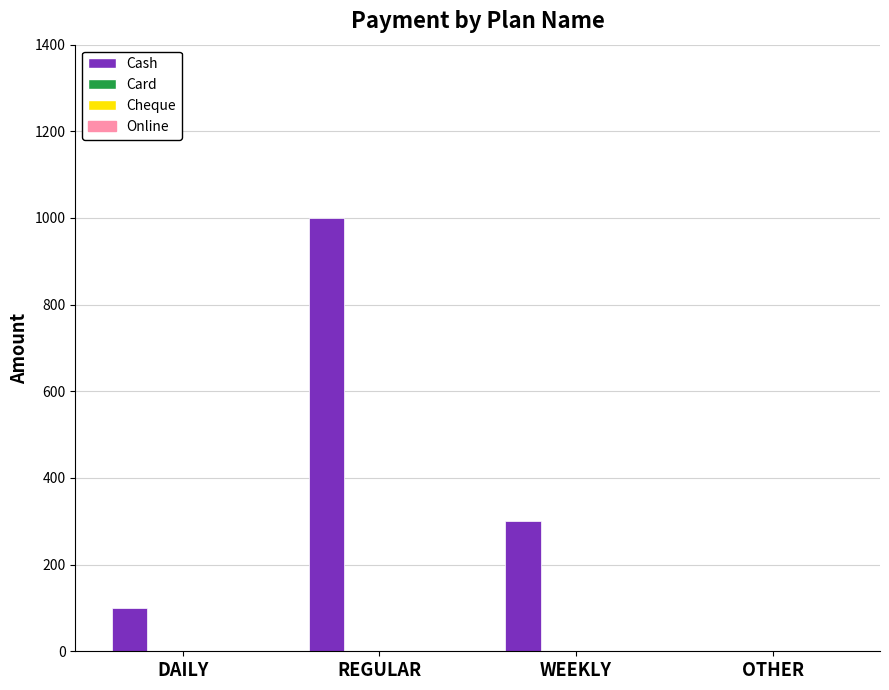

What is the maximum value shown in the chart?

1000